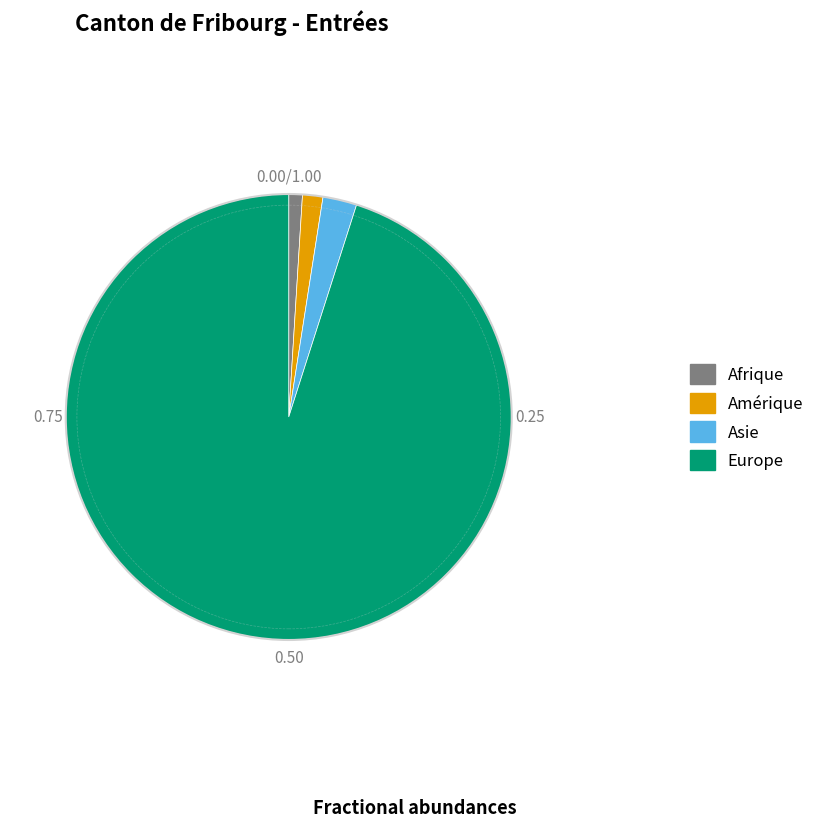

What is the largest slice in the pie chart?

Europe